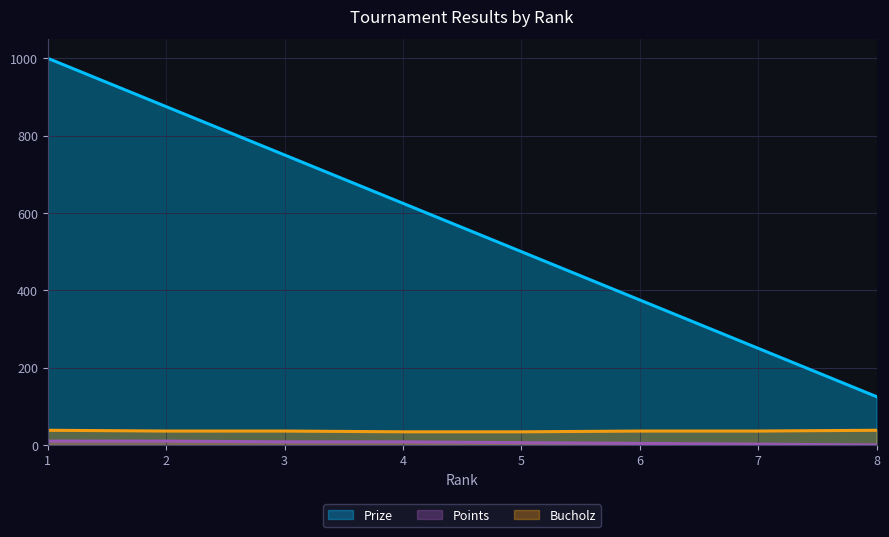

What is the difference between the maximum and minimum values in the Bucholz series?

4